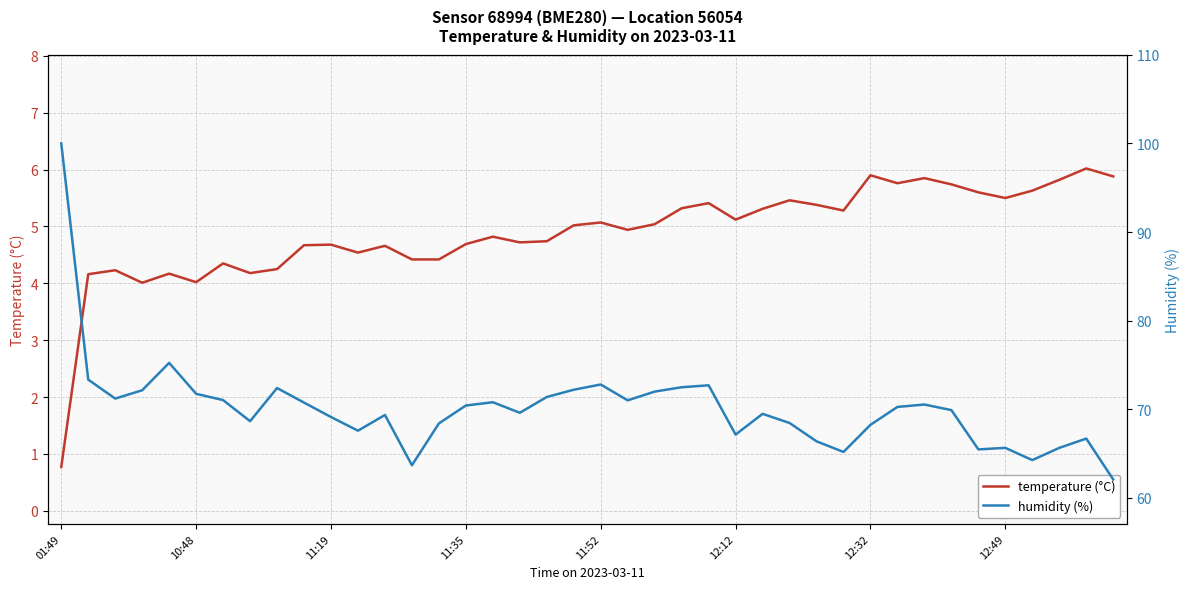

True or false: humidity (%) and temperature (°C) intersect in this chart.

False